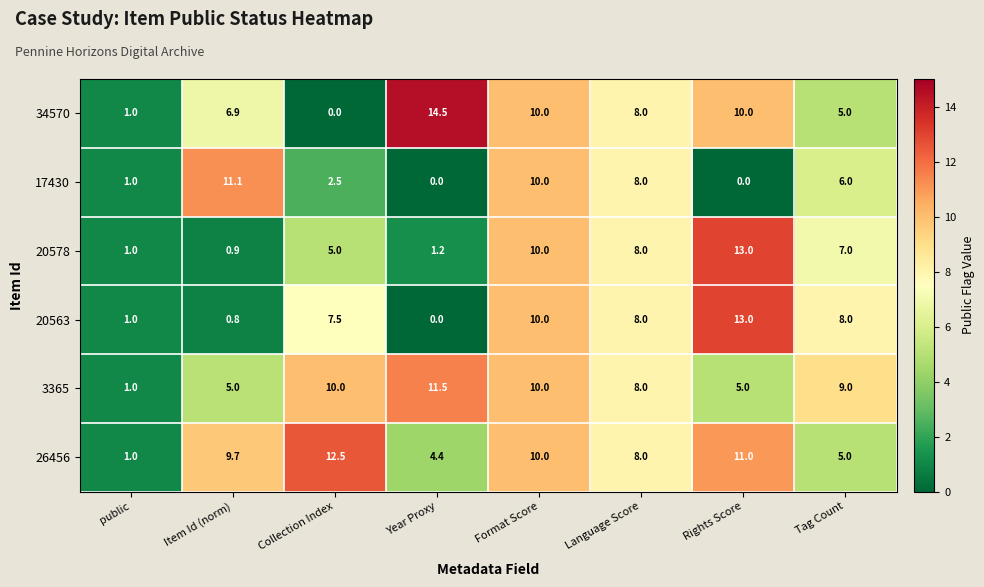

What is the spread (max minus min) of values at Item Id (norm)?

10.3